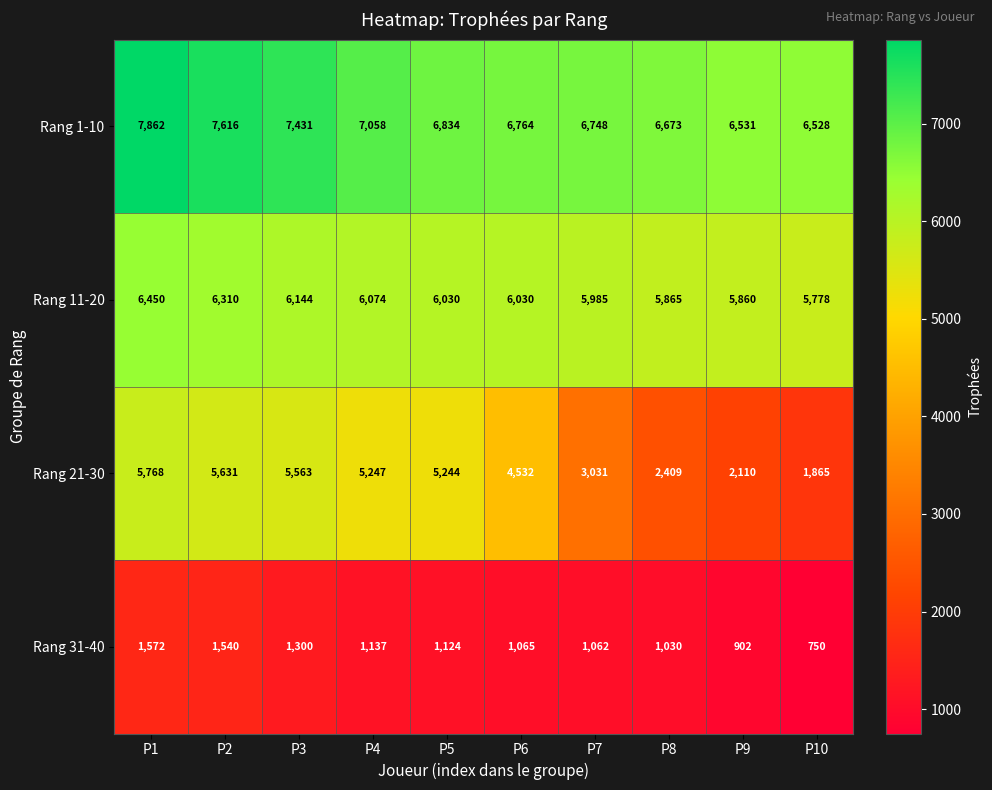

At which category is the sum across all series the highest?

P1